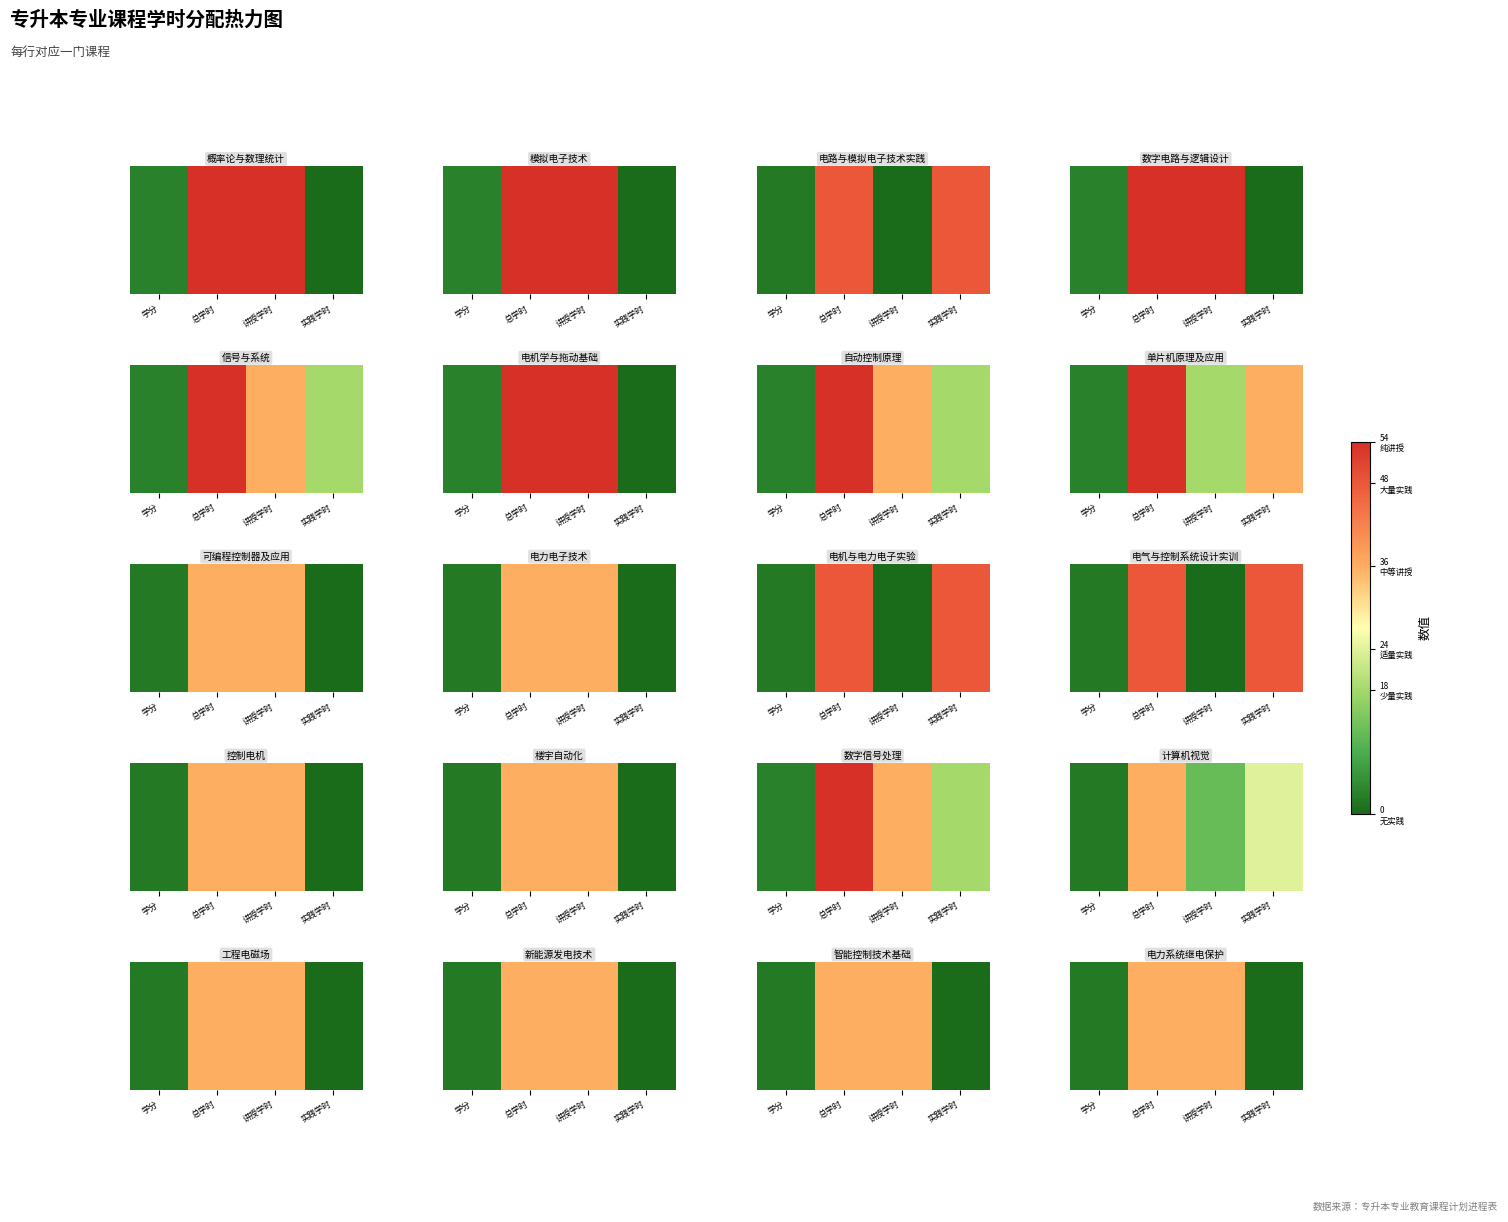

What is the difference between the values at 学分 and 实践学时?

2